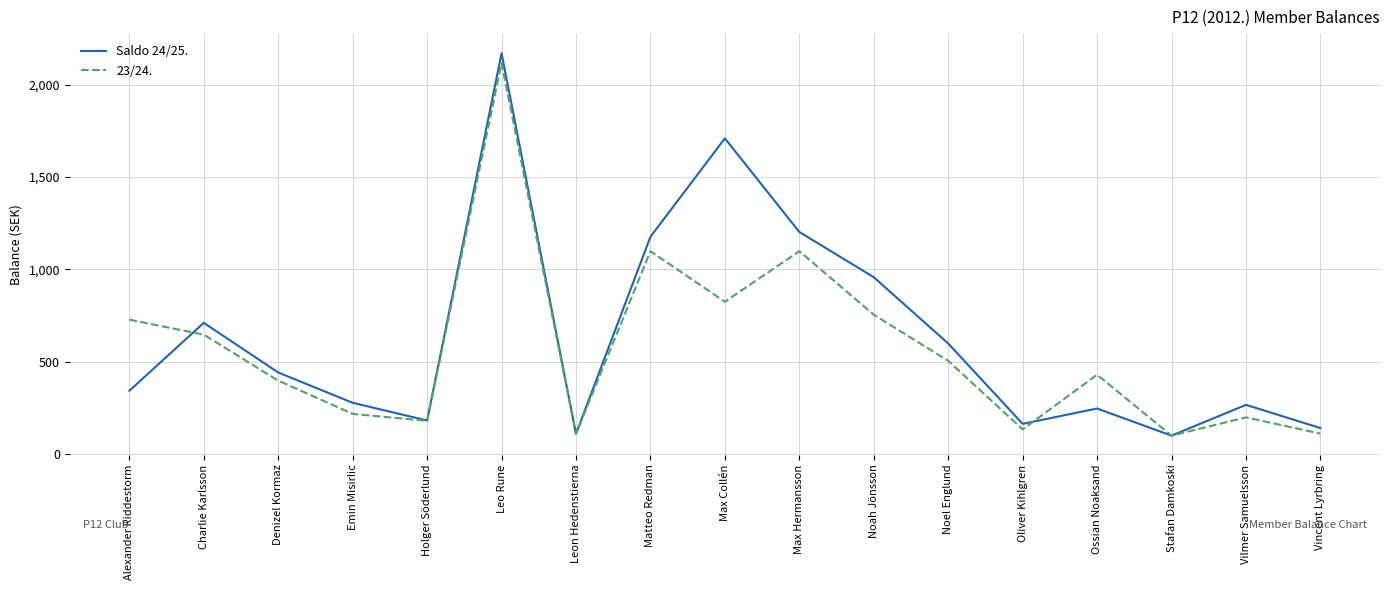

Which category has the highest value across all series?

Leo Rune